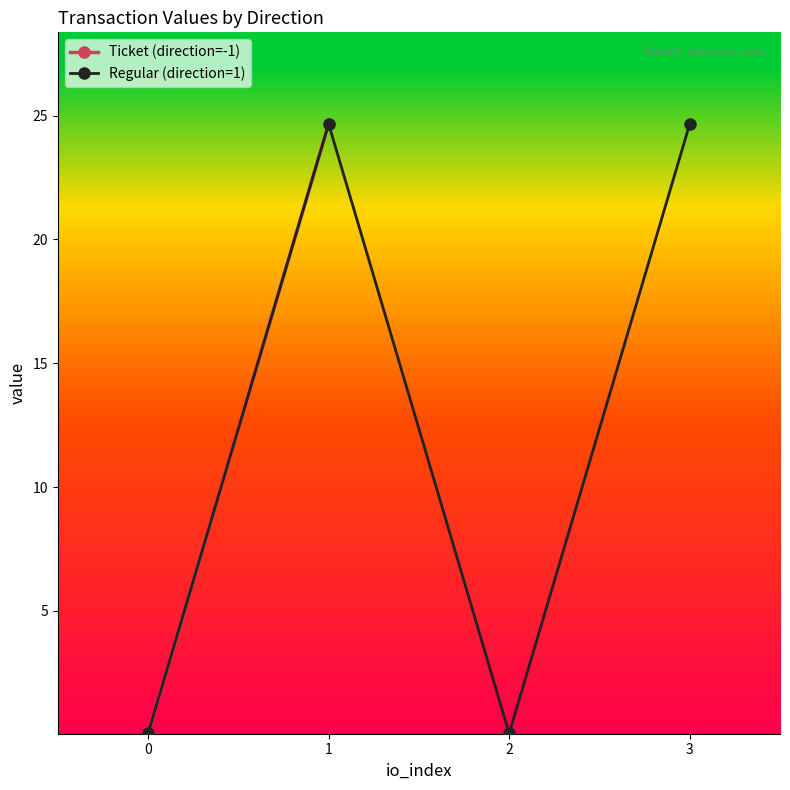

Where is the first local minimum for Regular (direction=1)?

2